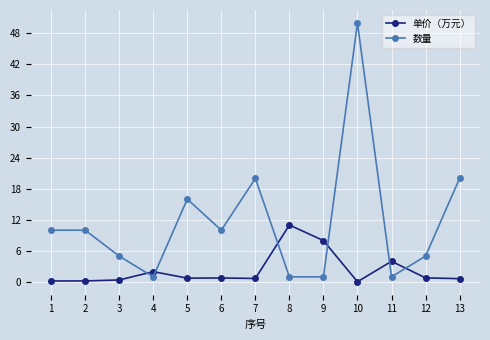

True or false: 数量 has a value of 20.0 at 7.

True